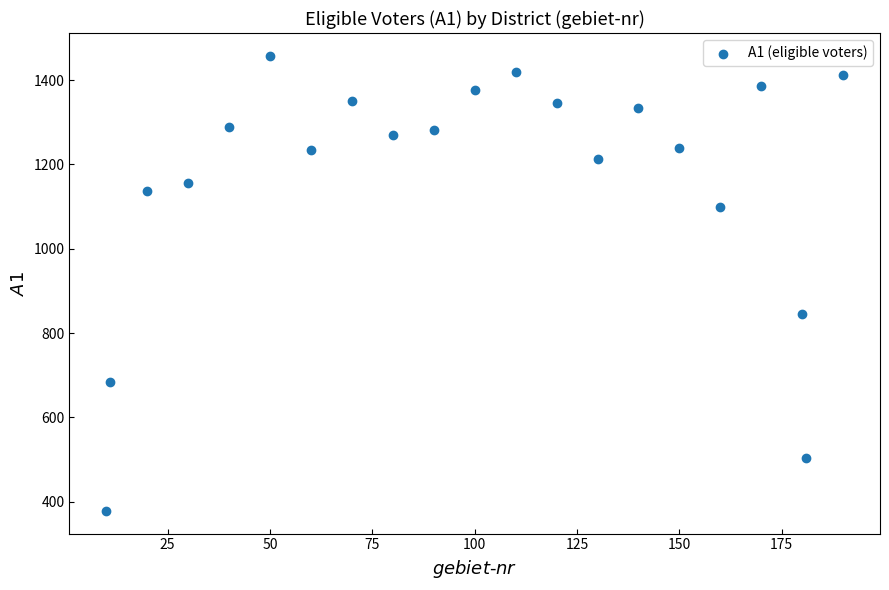

What is the range of X values (max minus min)?

180